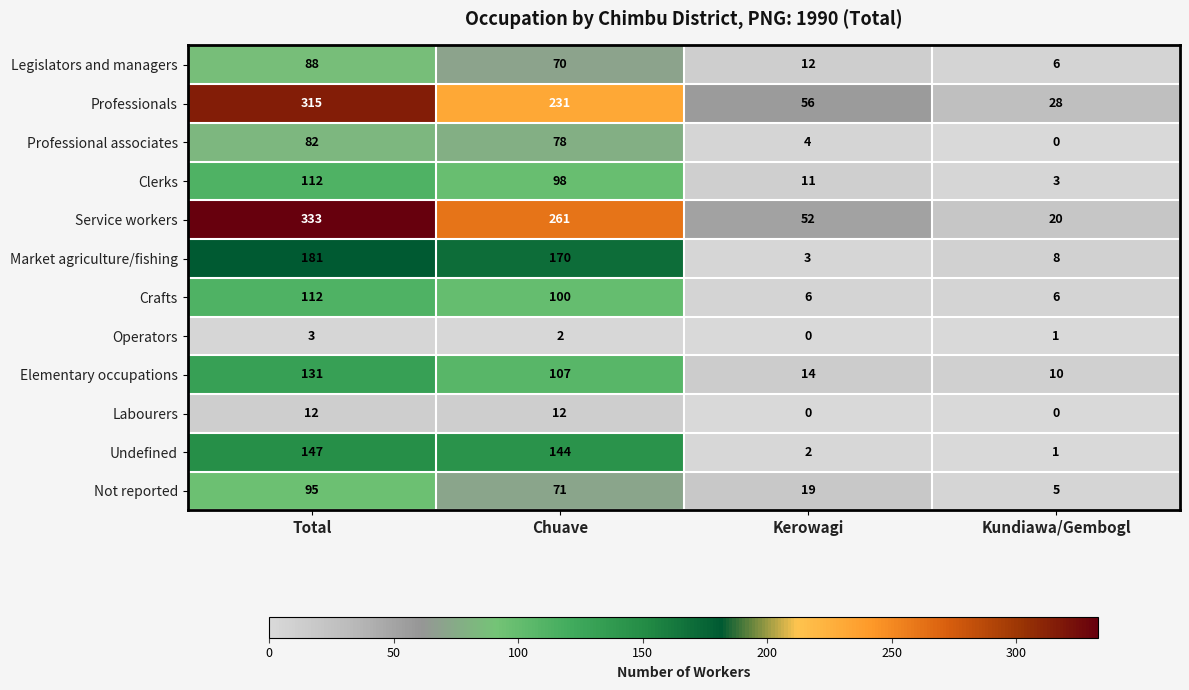

What is the total value across all series at Kundiawa/Gembogl?

88